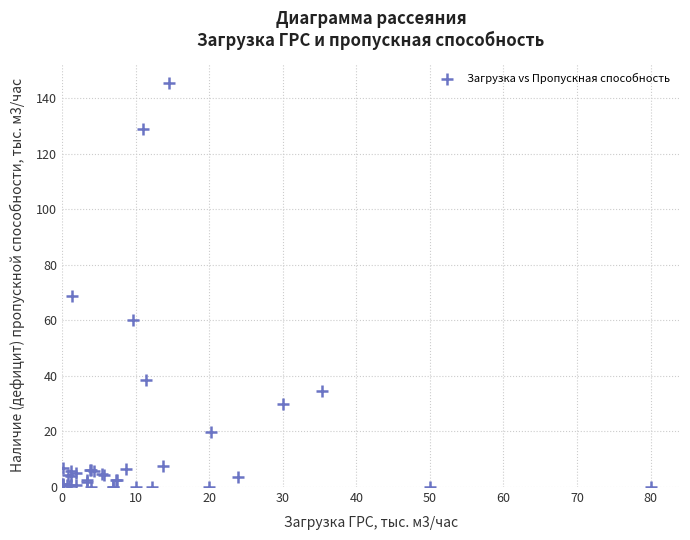

What Y value in the scatter plot is closest to 72?

68.7